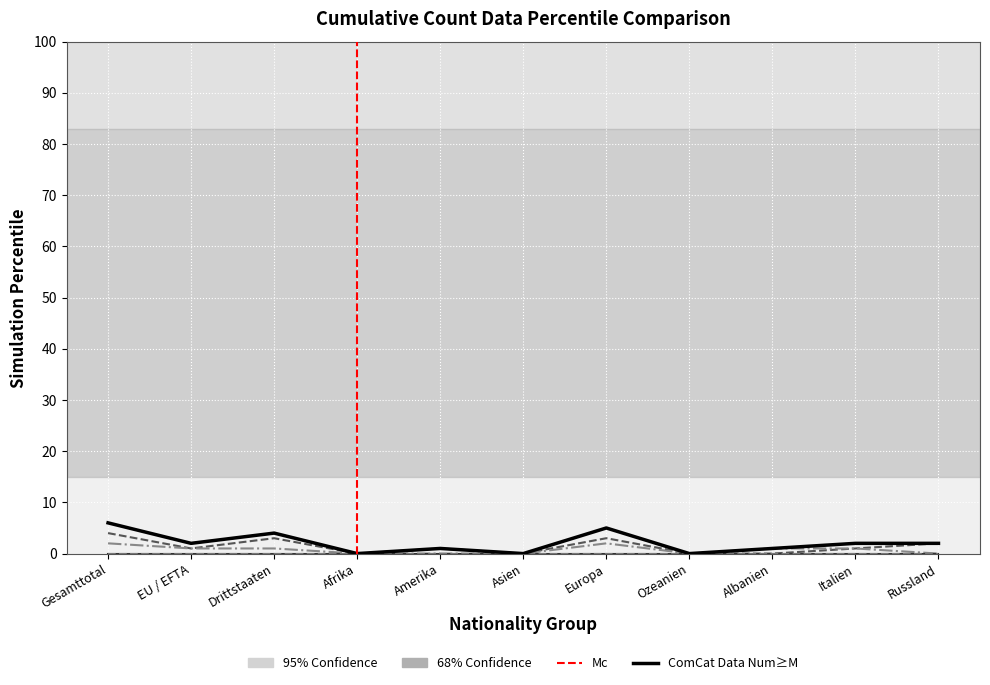

What is the greatest value displayed?

6